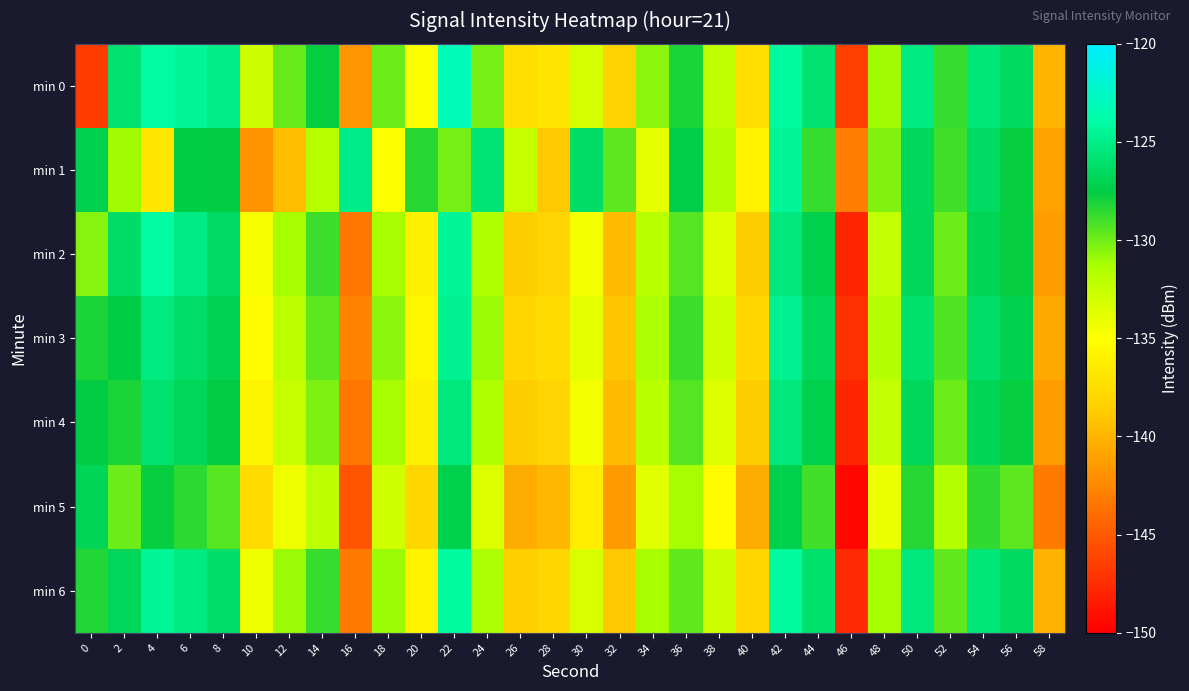

How many categories are shown in the chart?

30